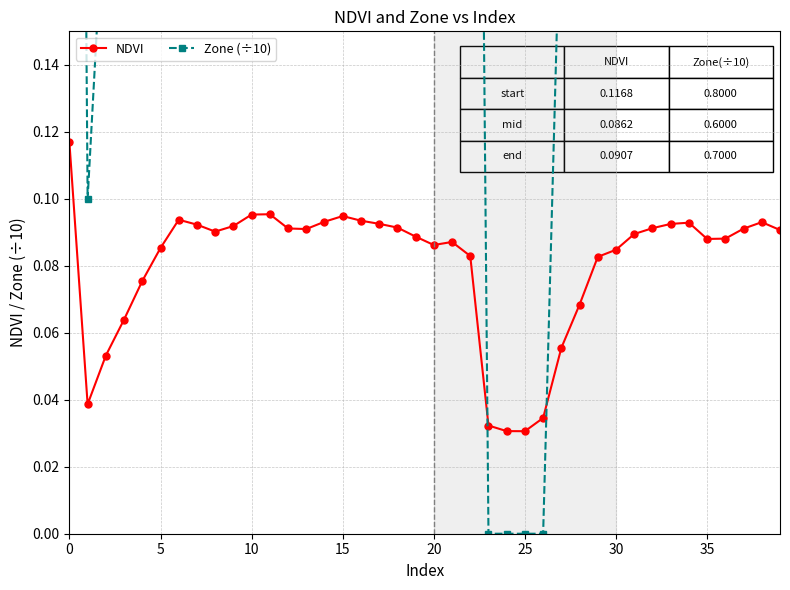

How many positive values does the Zone (÷10) series have?

36